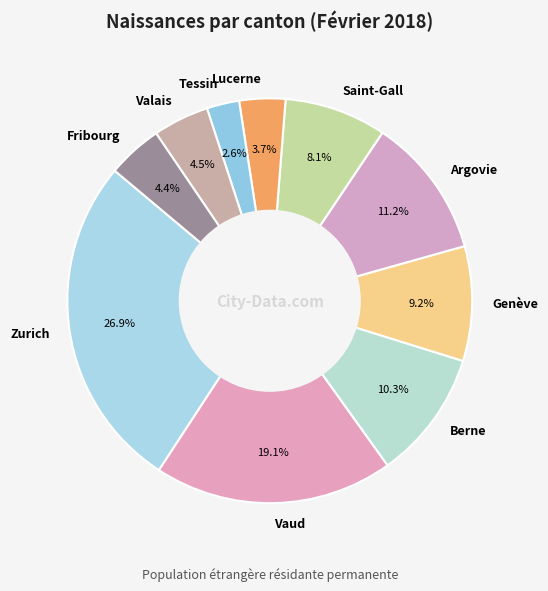

Which category has the biggest portion of the pie?

Zurich